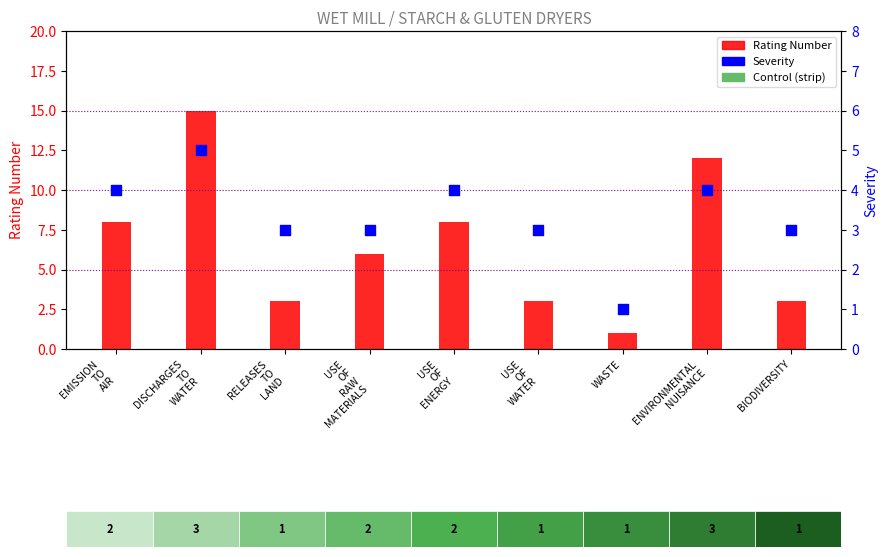

Which series has the widest spread of Y values?

Rating Number